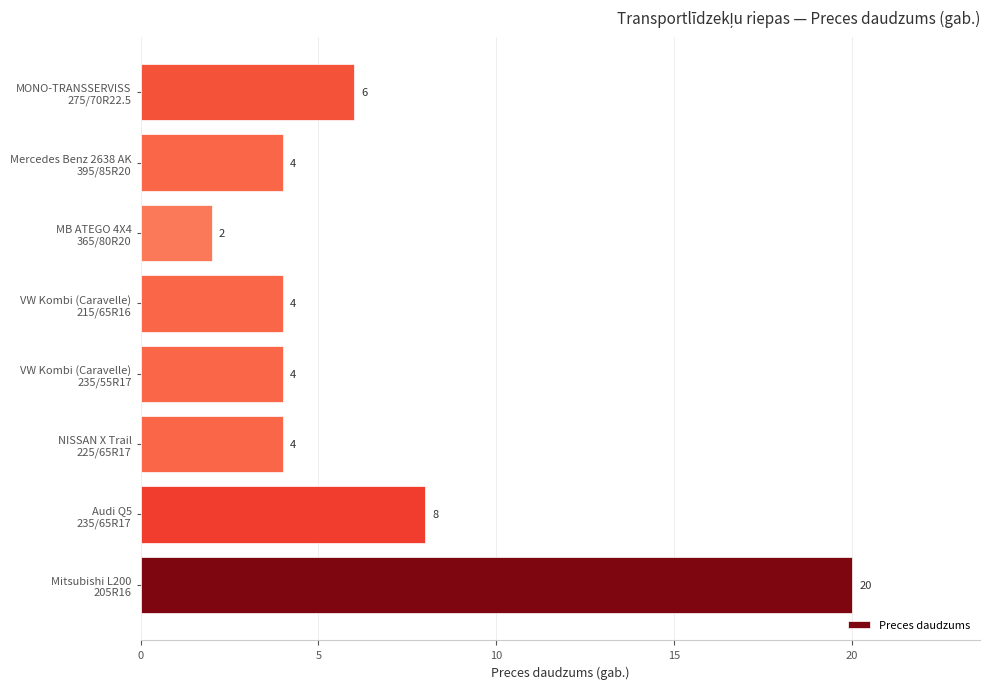

What is the maximum value shown in the chart?

20